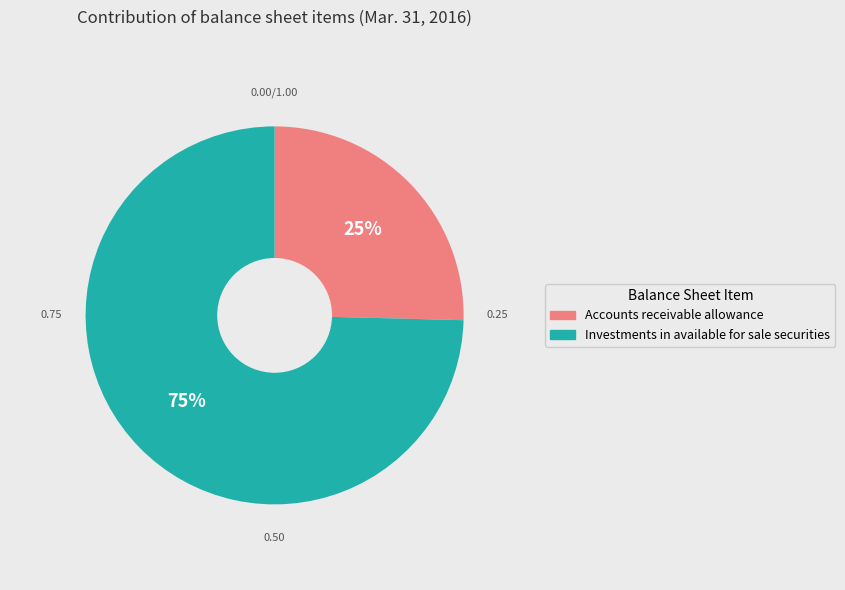

Does any single category account for the majority?

Yes